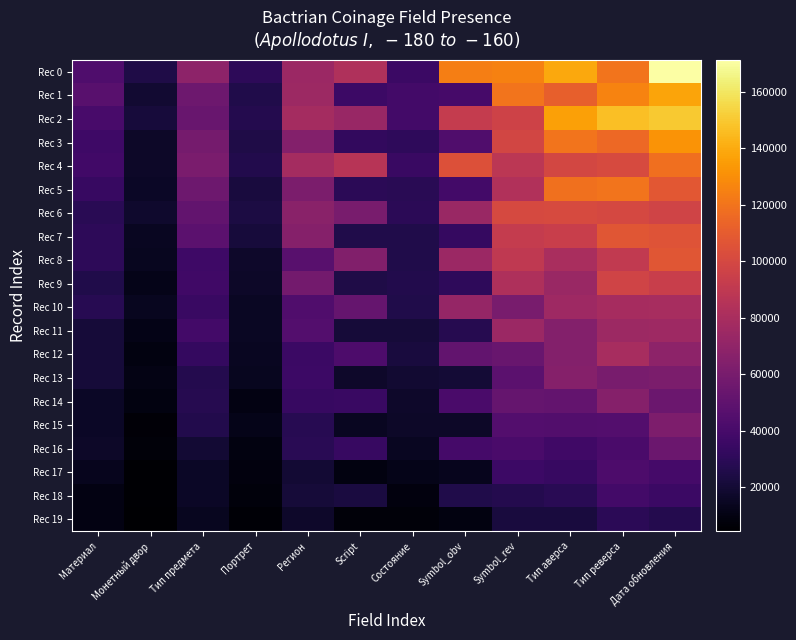

Which has a higher value, Тип реверса or Script?

Тип реверса